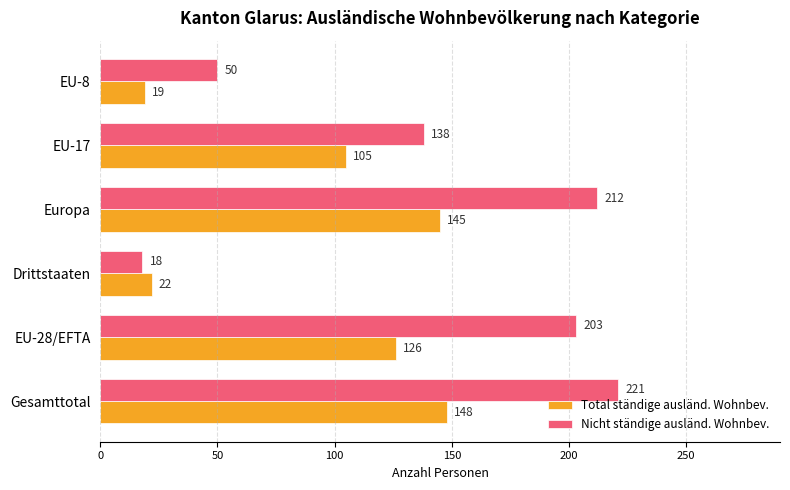

The value of Nicht ständige ausländ. Wohnbev. at EU-17 is 138. True or false?

True